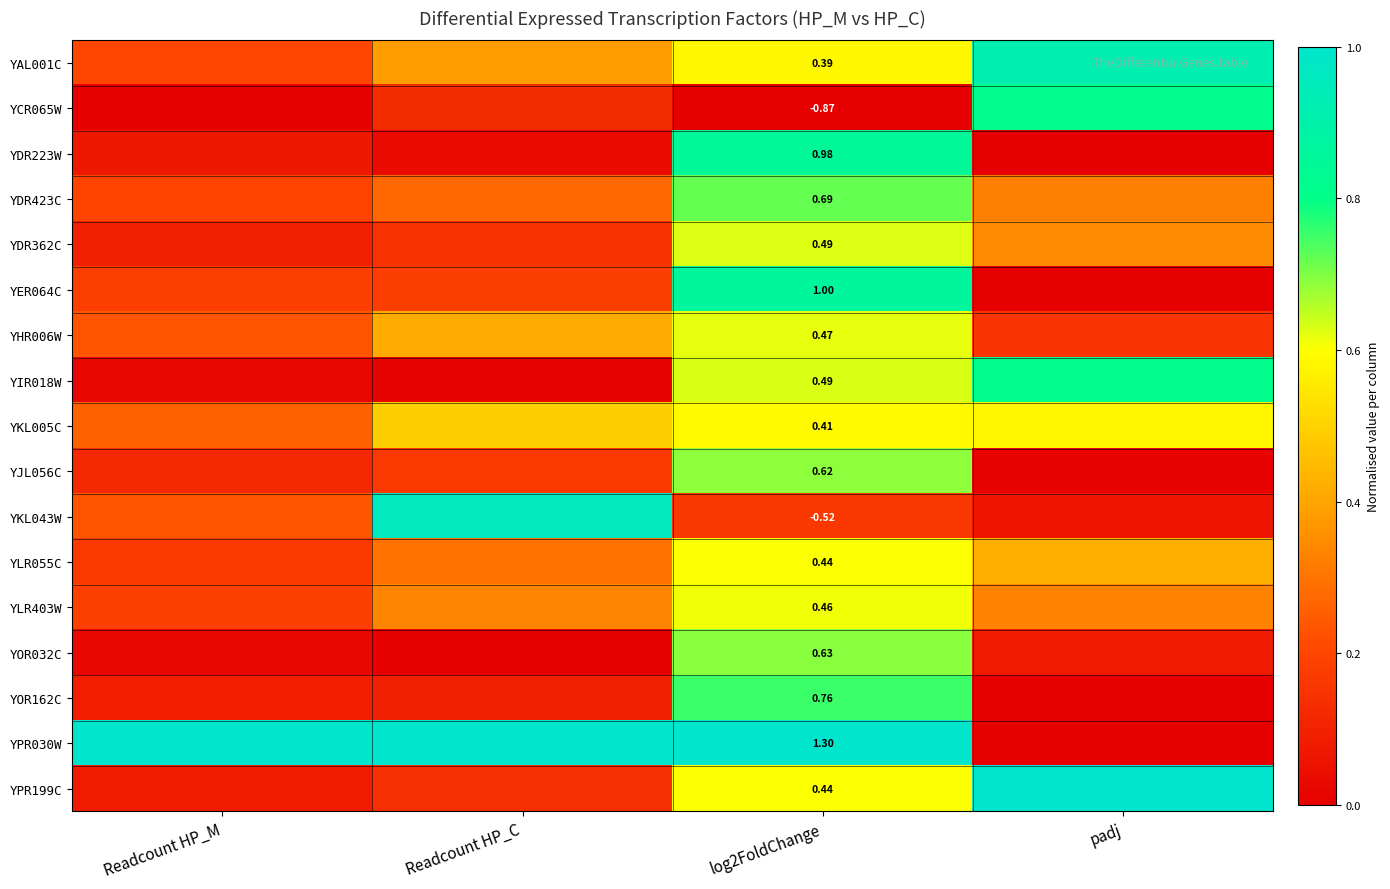

Between padj and Readcount HP_C, which is larger?

padj